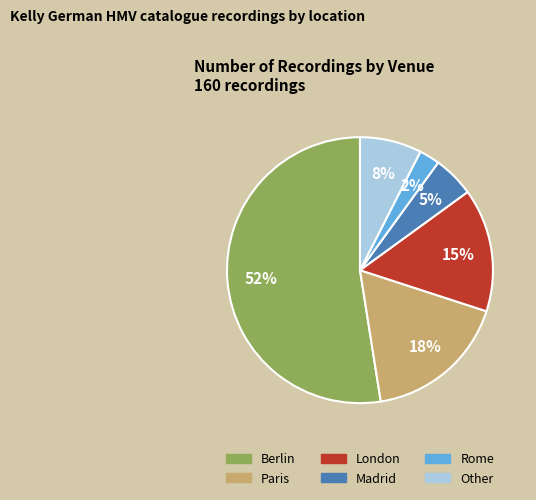

Is there any slice that represents more than half of the pie?

Yes